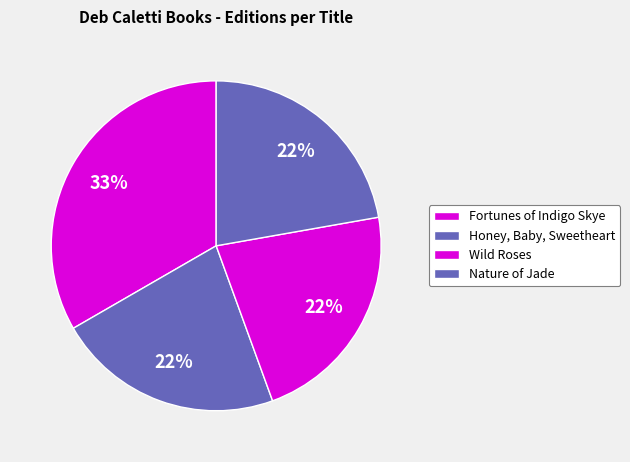

How many segments does this pie chart have?

4